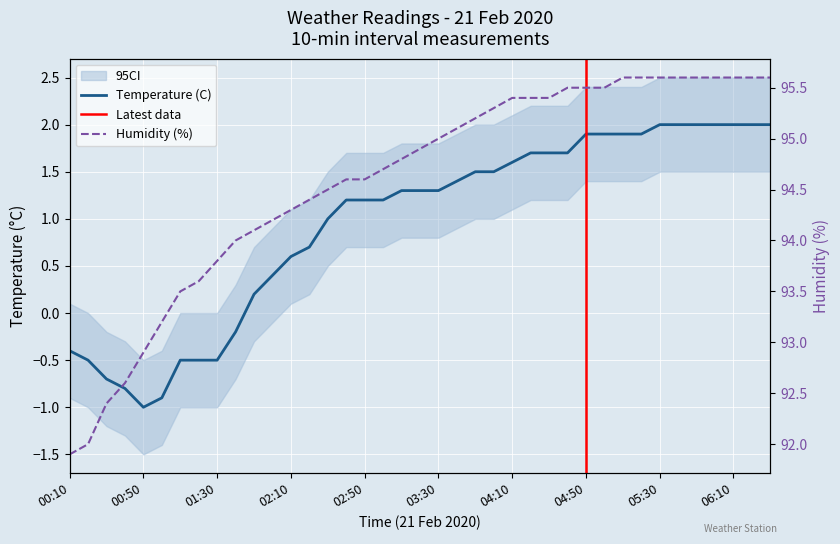

Which series has the widest spread of values?

Humidity (%)